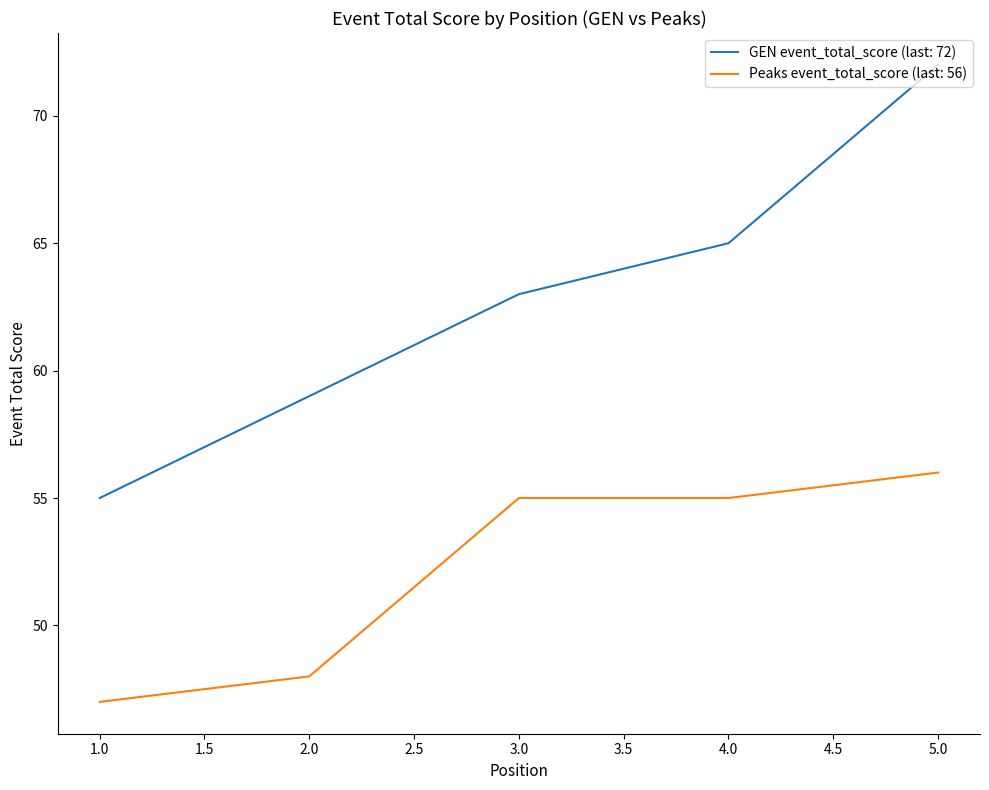

Which series has the widest spread of values?

GEN event_total_score (last: 72)